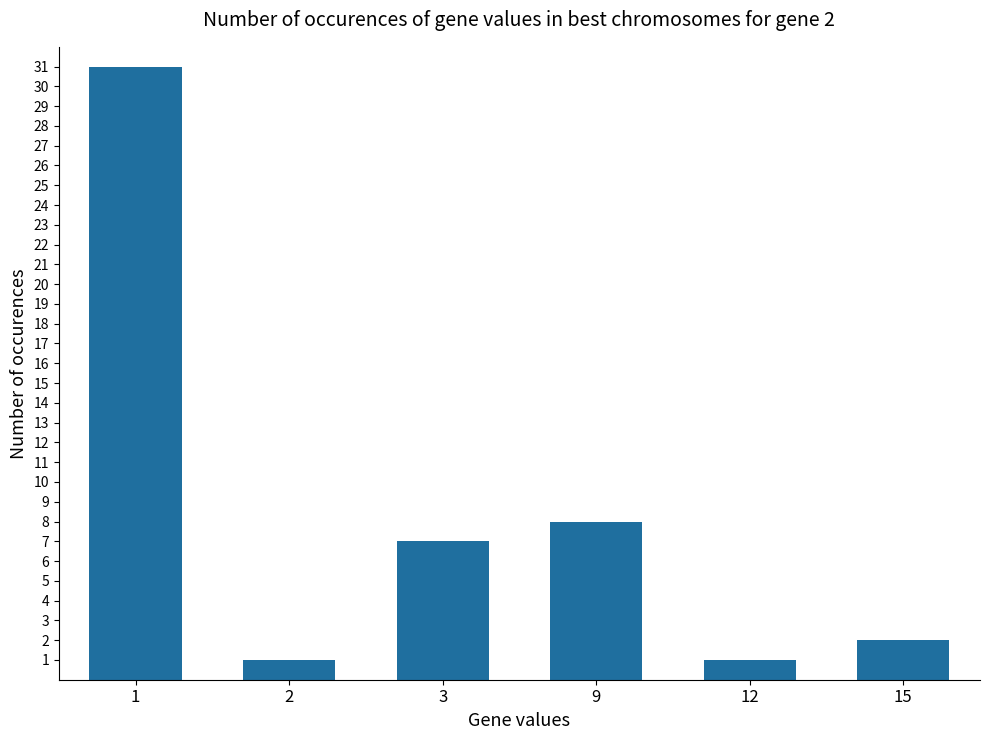

What is the greatest value displayed?

31